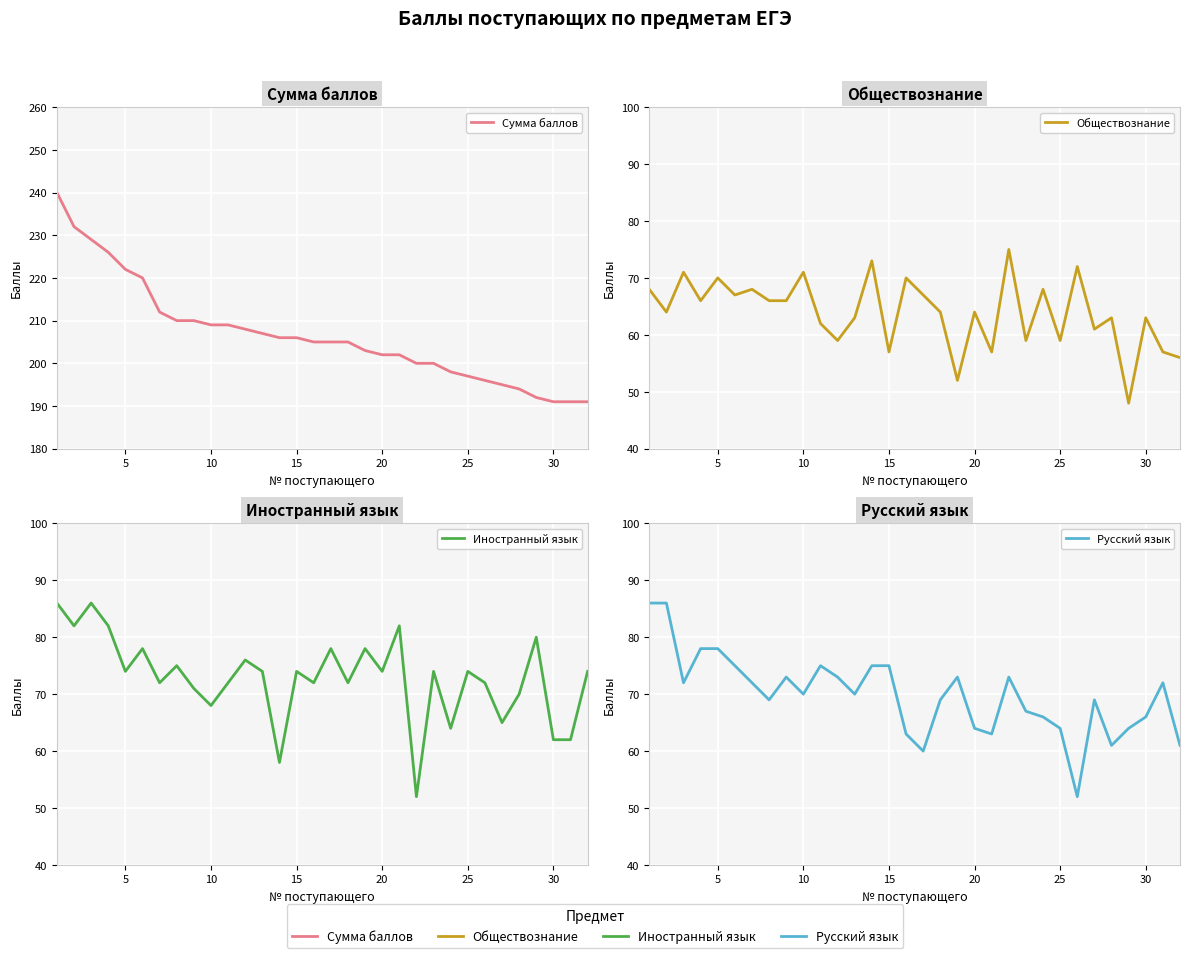

At which category does Иностранный язык reach its first local valley?

5